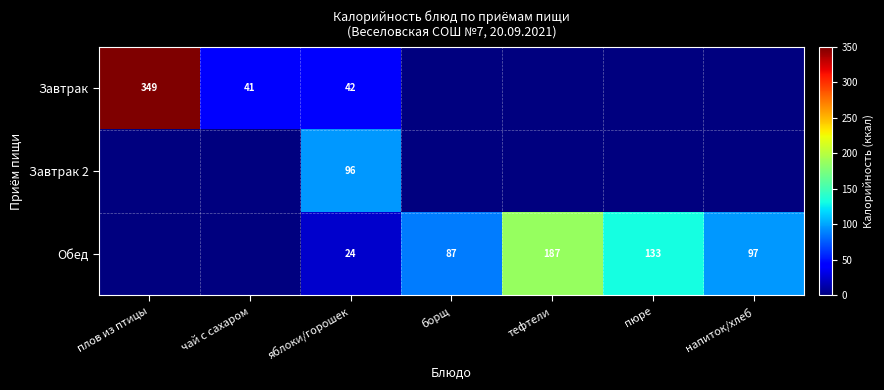

What is the spread (max minus min) of values at яблоки/горошек?

72